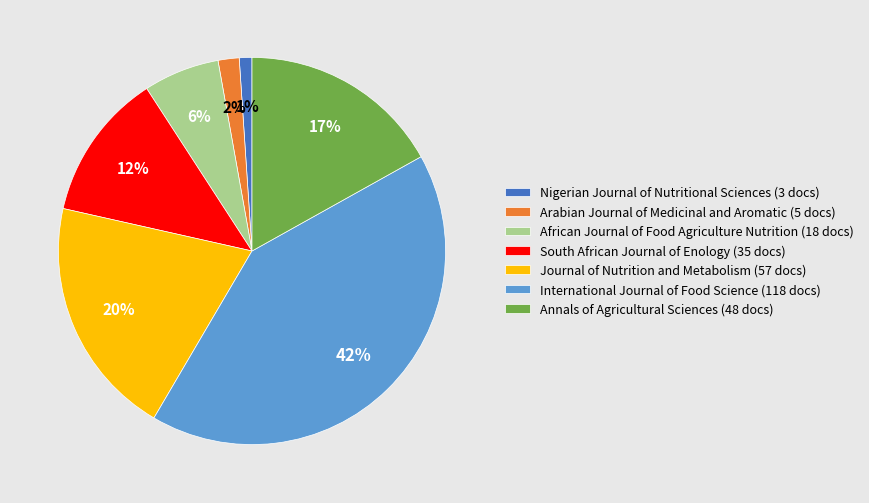

Is the sum of International Journal of Food Science (118 docs) and South African Journal of Enology (35 docs) greater than half?

Yes